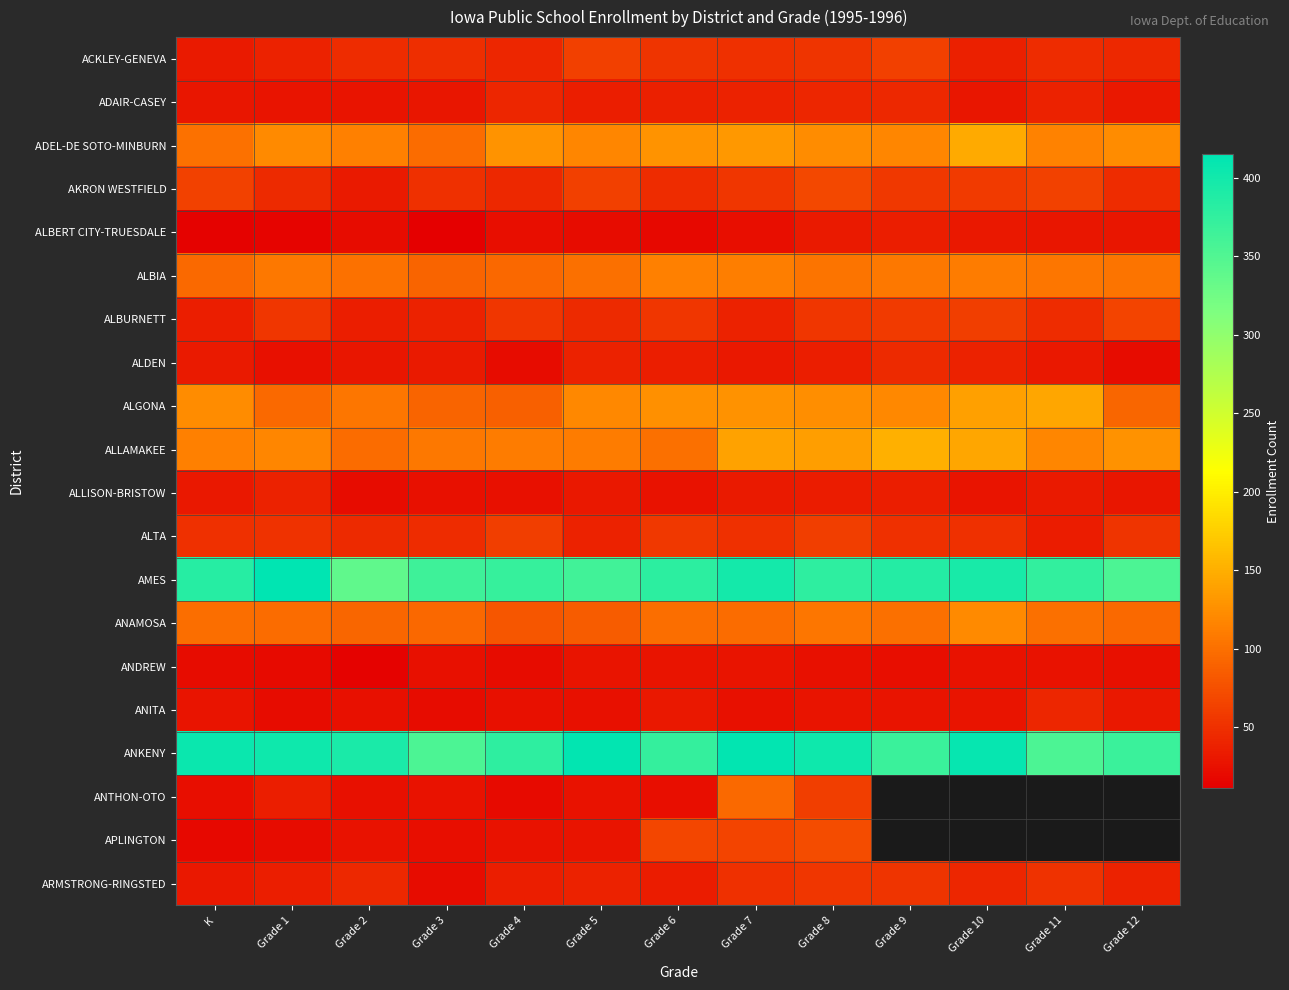

What is the difference between the maximum and second lowest values in the ALBURNETT series?

30.0